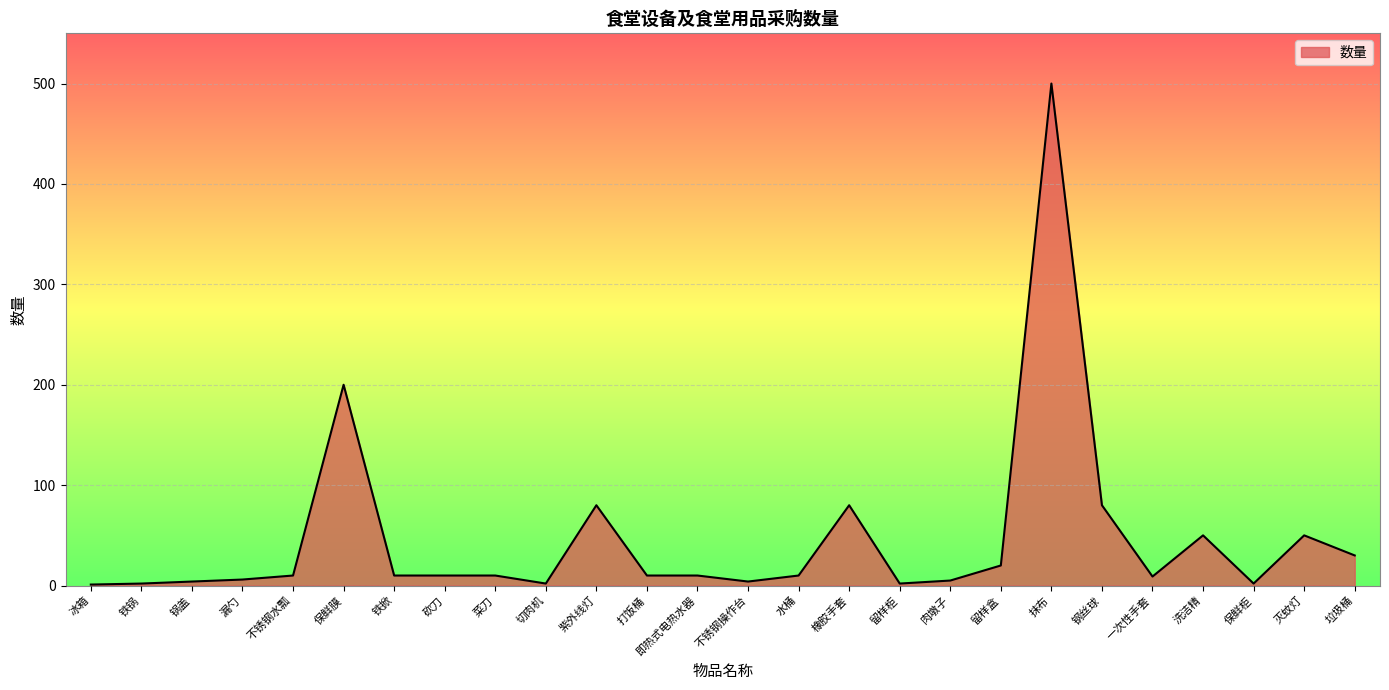

At which category does the chart reach its peak across all series?

抹布